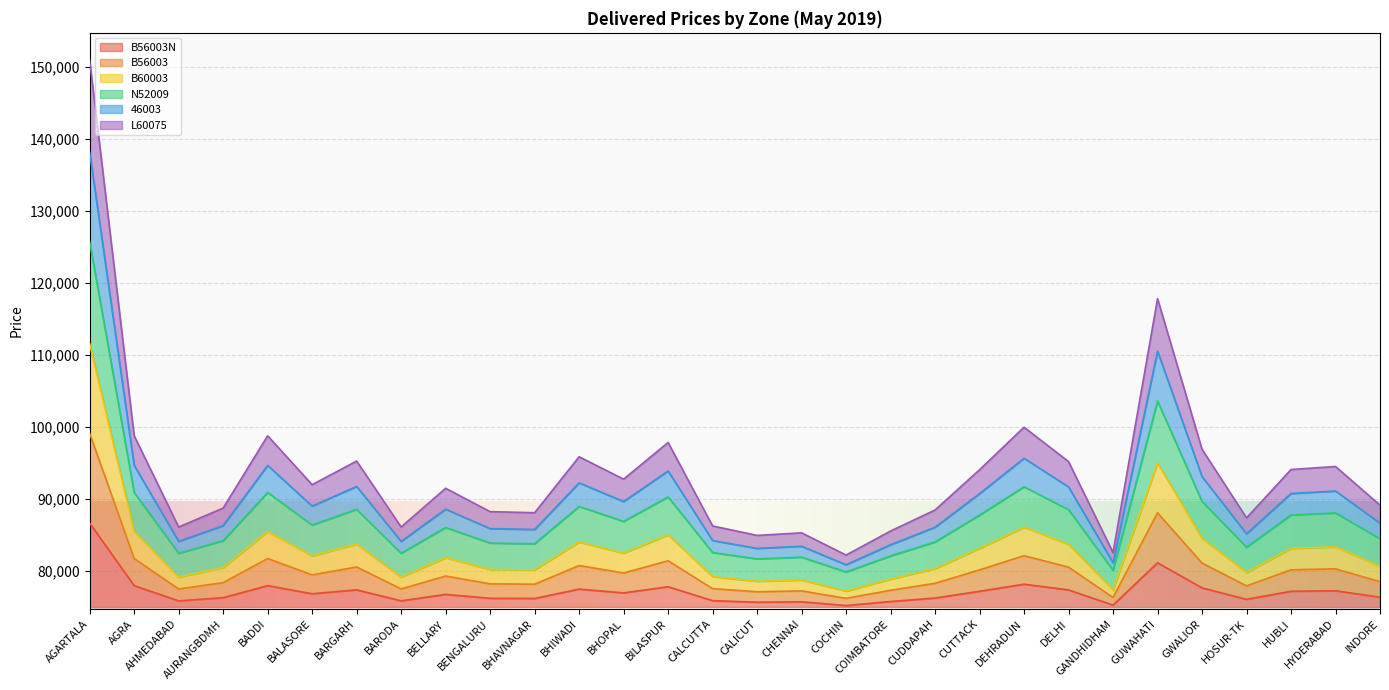

Does the chart display data point markers on the line(s)?

No